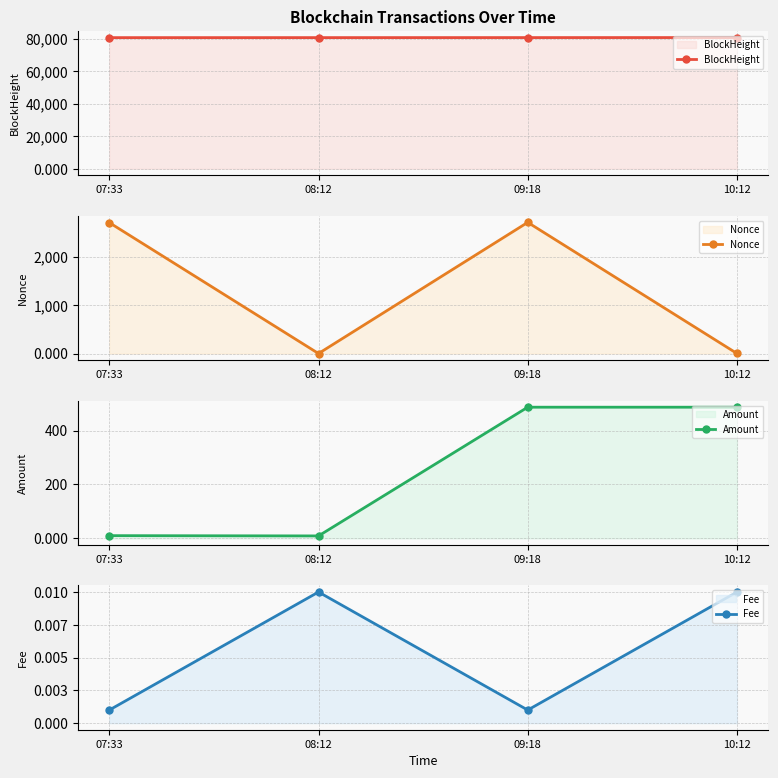

What is the sum of the Nonce values at 09:18 and 08:12?

2712